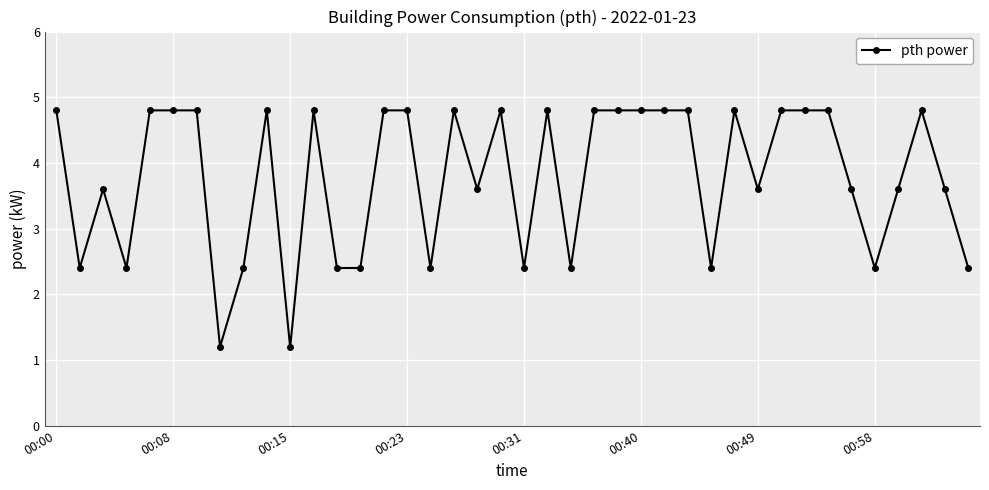

What is the value of the 36th point from the left?

2.4